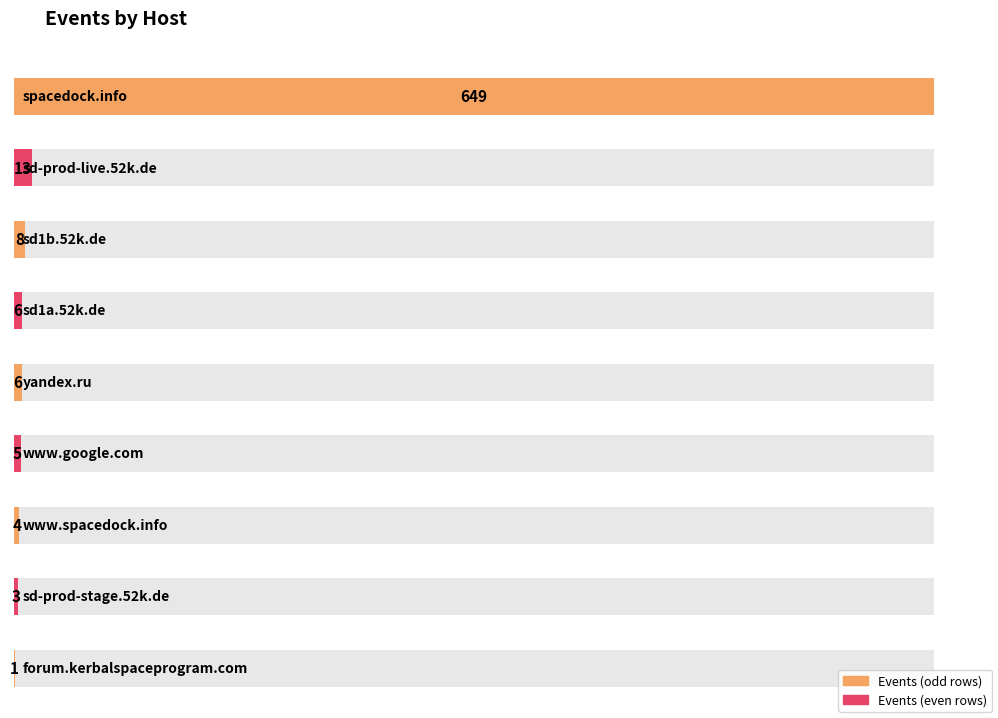

What is the value of the 1st bar from the left?

649